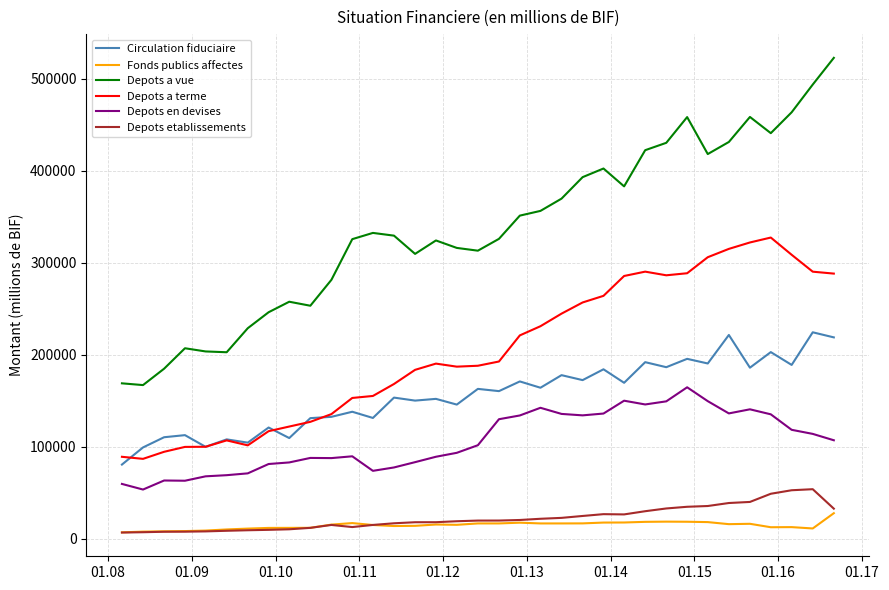

True or false: Depots a terme and Depots a vue intersect in this chart.

False